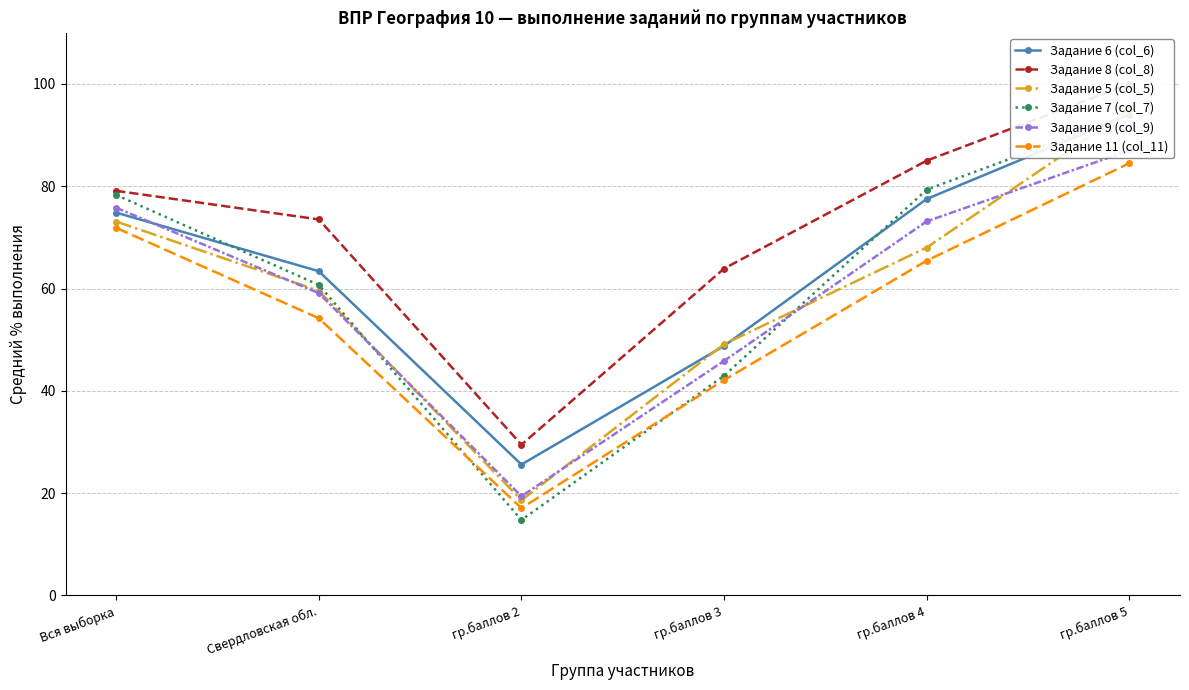

Is the value of Задание 11 (col_11) at гр.баллов 5 greater than the value of Задание 8 (col_8) at гр.баллов 2?

Yes